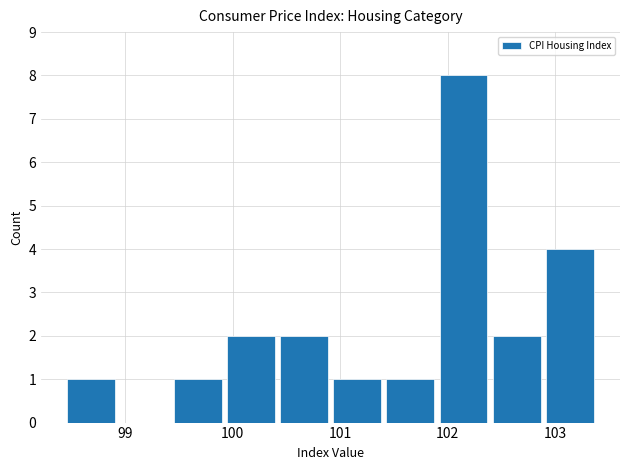

Reading left to right, transcribe this chart: for each bar, give the range it covers on the x-axis and its height. Neither the bar edges nor the heights are printed on the chart, so give them approximately, as read against the axes.

98.5 to 99.0: 1
99.0 to 99.5: 0
99.5 to 99.9: 1
99.9 to 100.4: 2
100.4 to 100.9: 2
100.9 to 101.4: 1
101.4 to 101.9: 1
101.9 to 102.4: 8
102.4 to 102.9: 2
102.9 to 103.4: 4